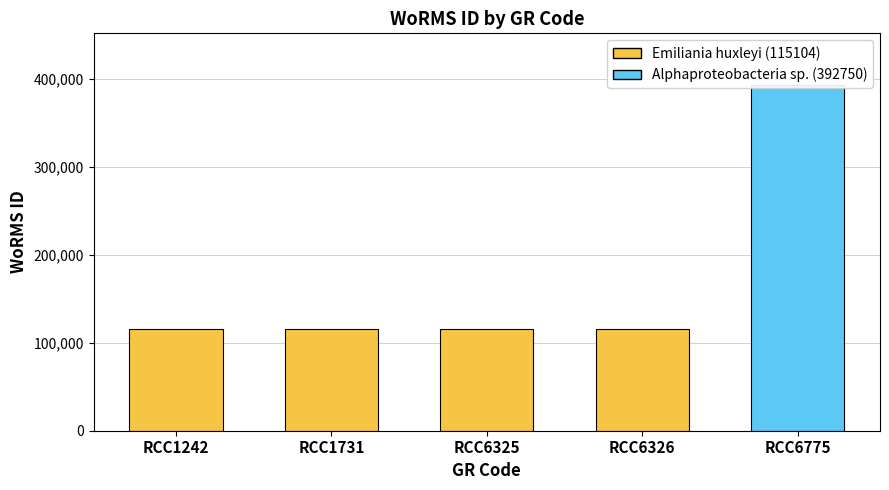

Approximately how many times larger is the value at RCC6775 compared to RCC6326?

3.4